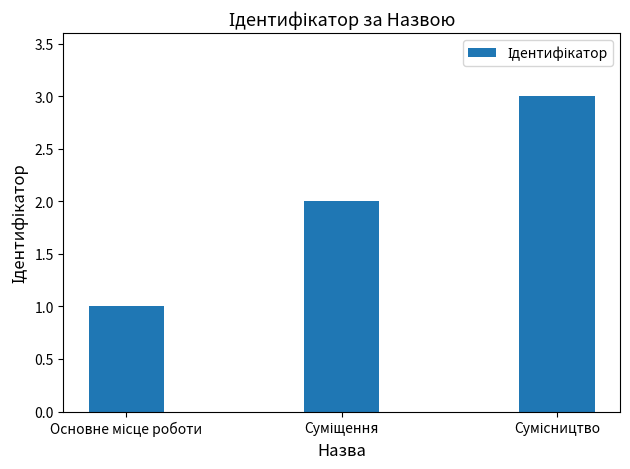

What is the maximum value shown in the chart?

3